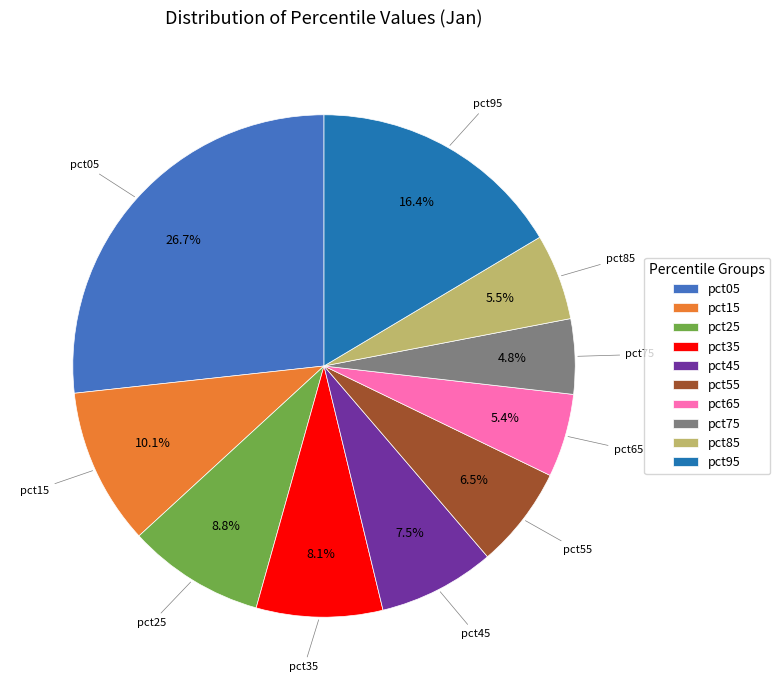

How many slices are in this pie chart?

10